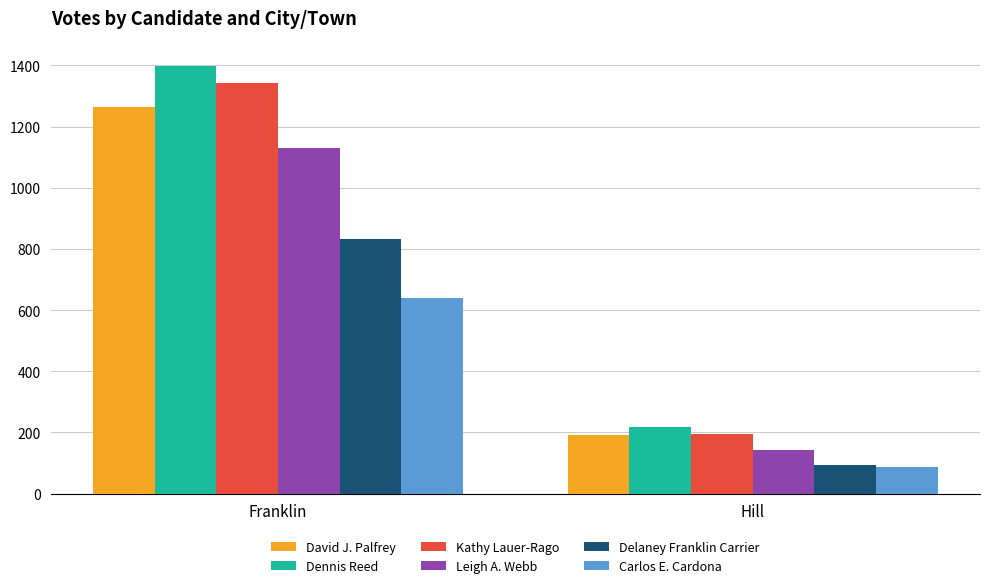

What is the maximum value for Dennis Reed?

1397